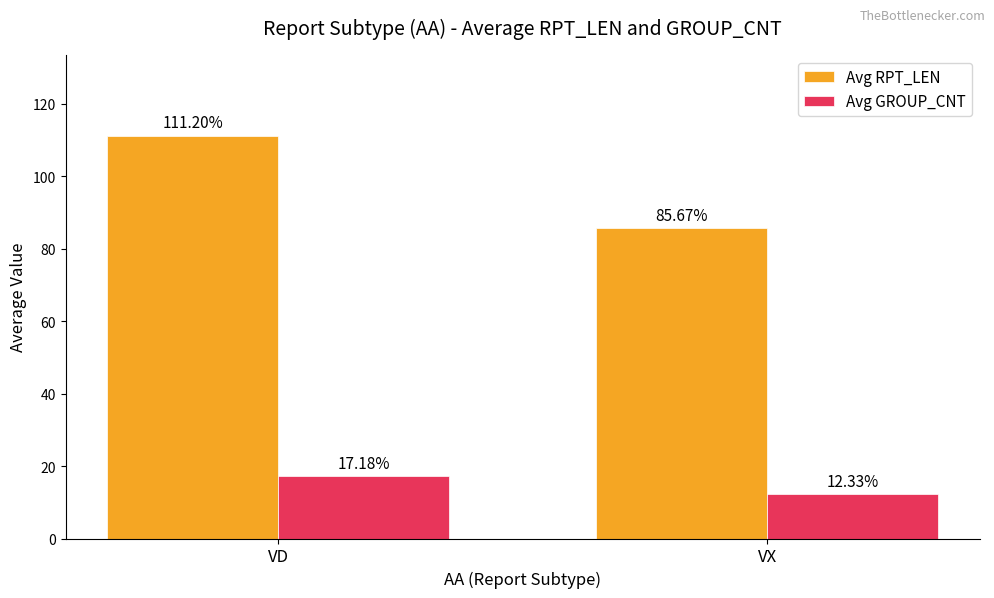

Rank the series at VX from highest to lowest value.

Avg RPT_LEN, Avg GROUP_CNT